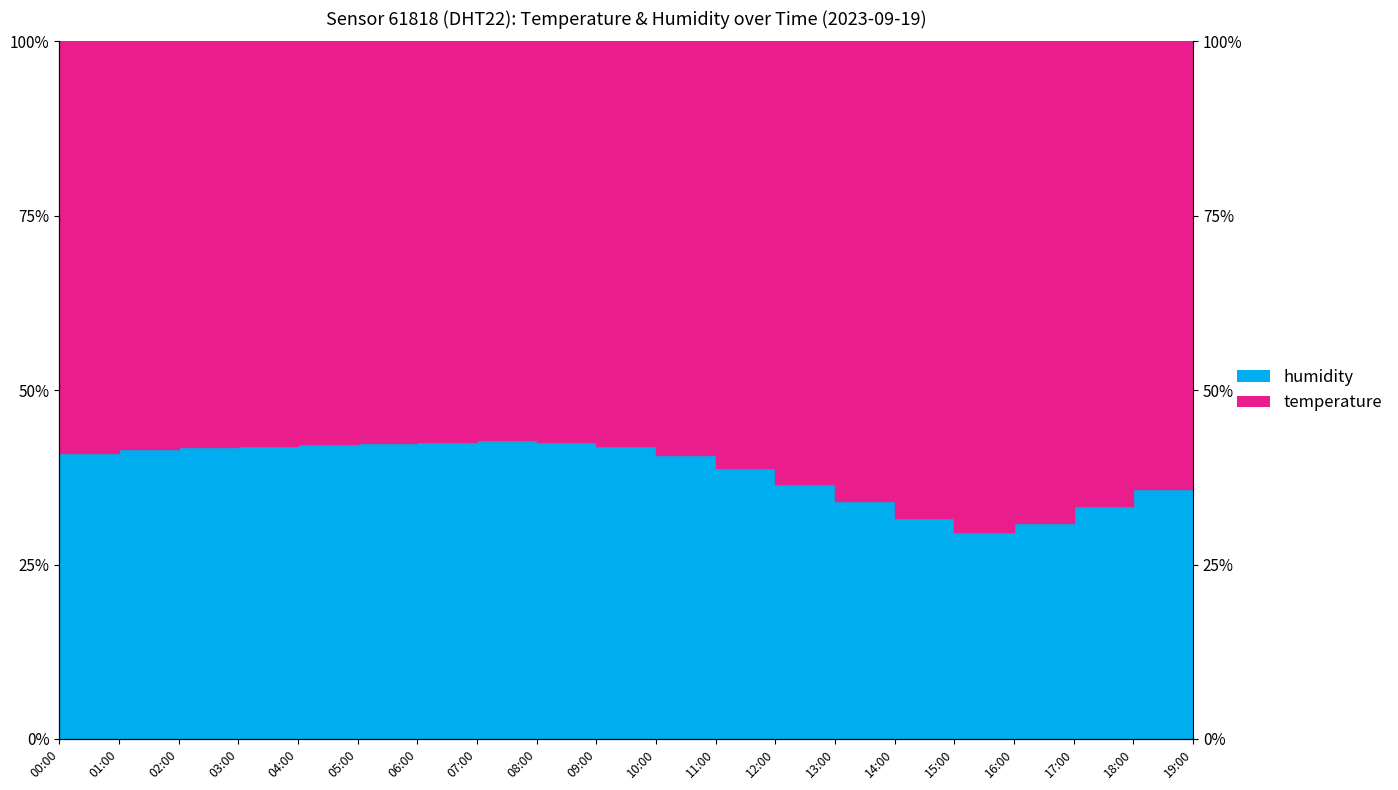

Rank the categories by value from lowest to highest.

15:00, 16:00, 14:00, 17:00, 13:00, 18:00, 12:00, 19:00, 11:00, 10:00, 00:00, 01:00, 02:00, 03:00, 09:00, 04:00, 05:00, 06:00, 08:00, 07:00